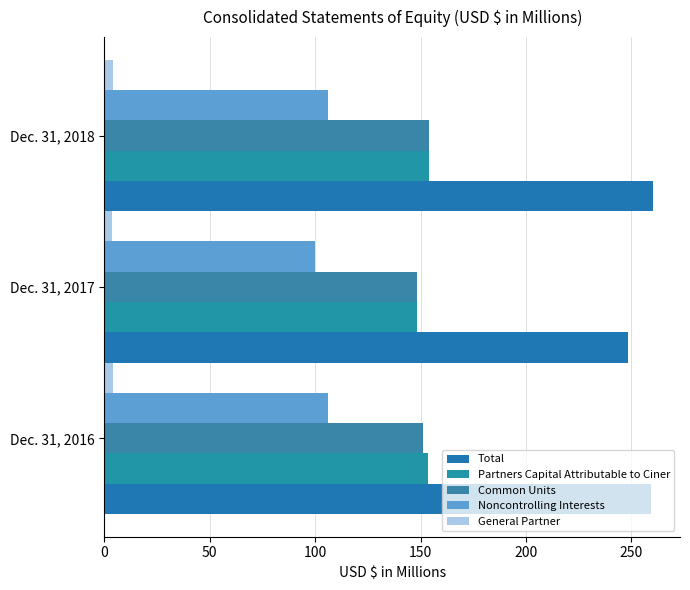

Count the number of categories in the chart.

3